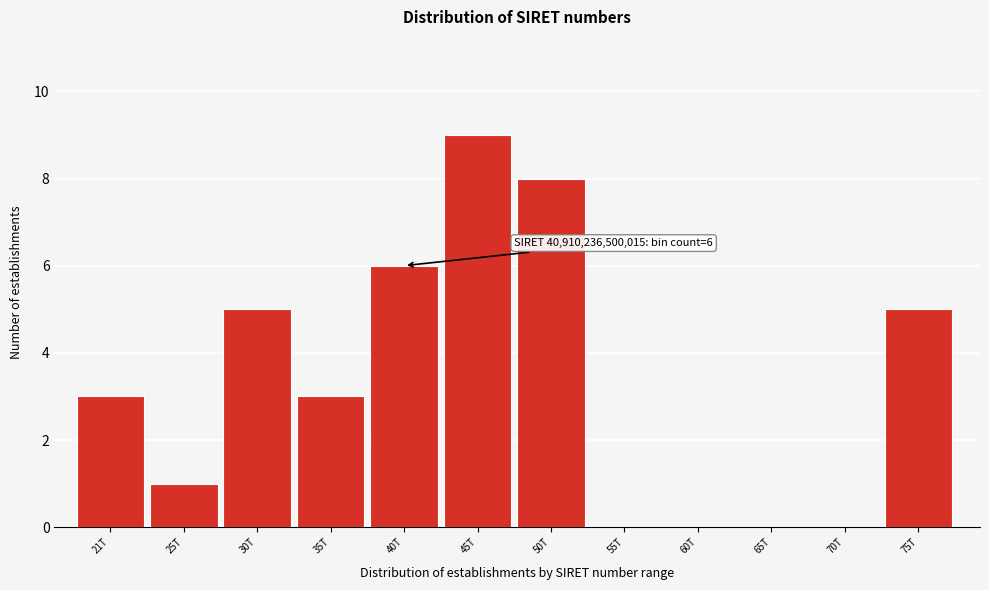

Reading right to left, transcribe all the data shown in this chart.

75T=5	70T=0	65T=0	60T=0	55T=0	50T=8	45T=9	40T=6	35T=3	30T=5	25T=1	21T=3